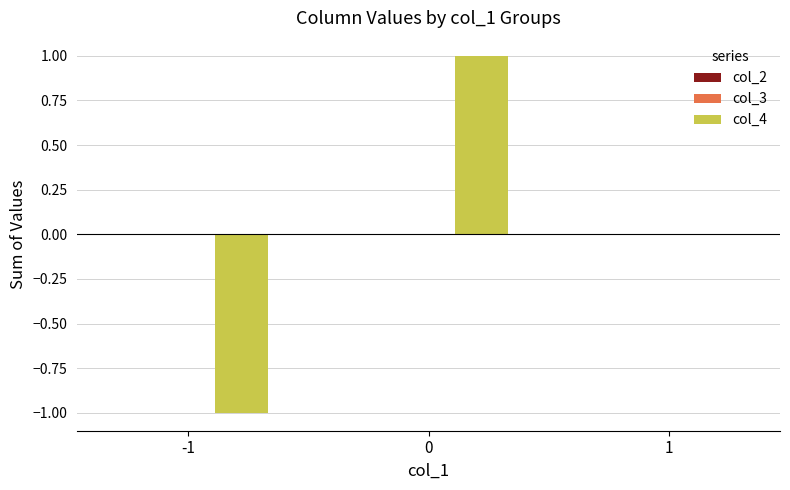

What is the change in value from -1 to 1?

+1